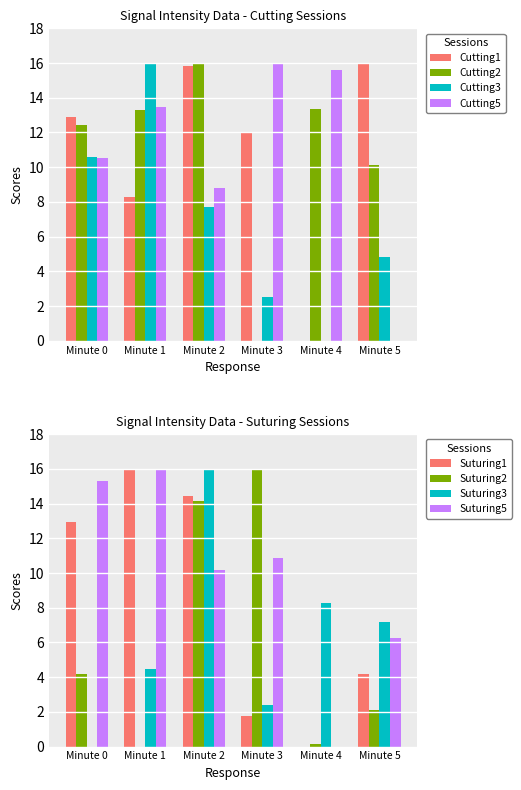

Where does the Cutting3 series first go above 7?

Minute 0